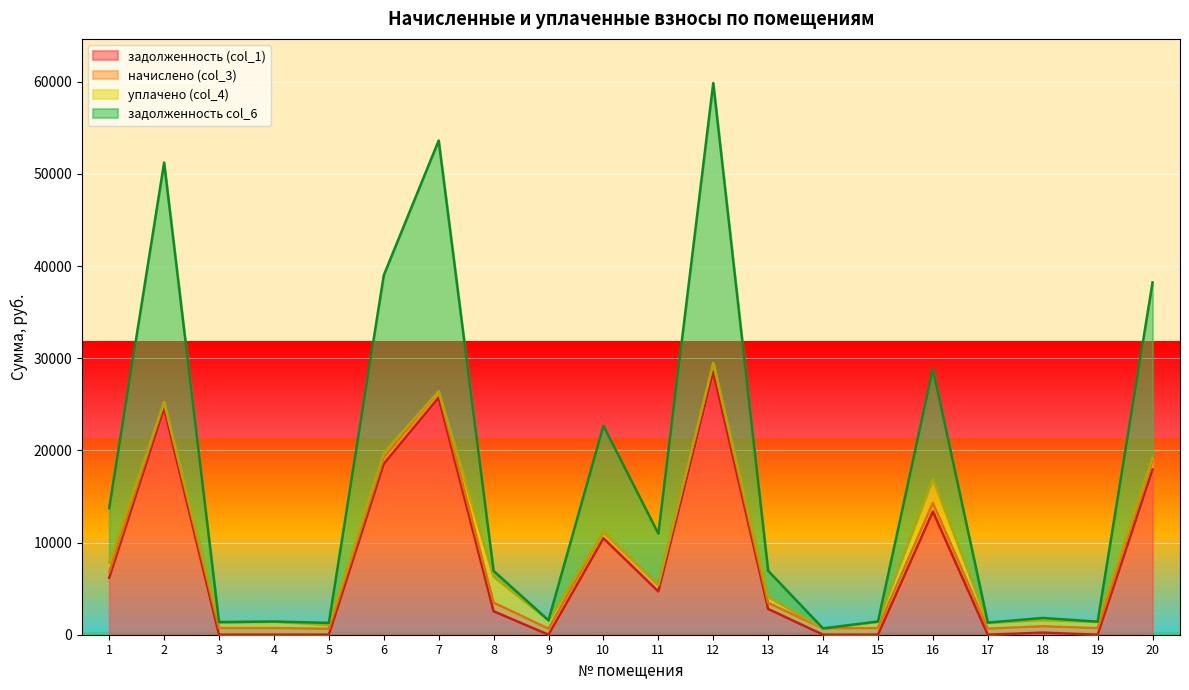

How many lines are shown in the chart?

4